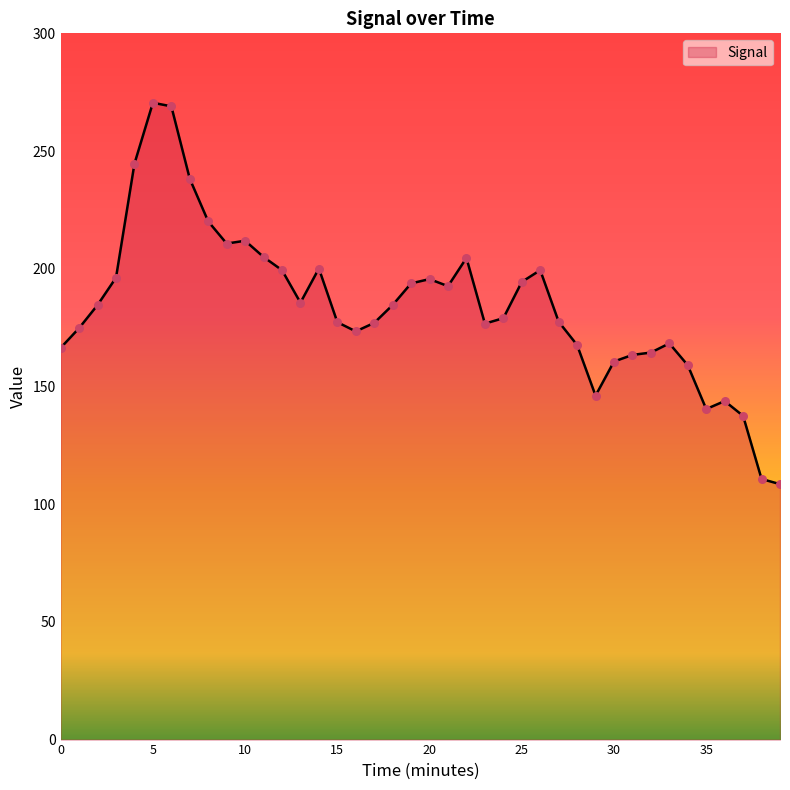

What is the difference between the maximum and minimum values?

162.0